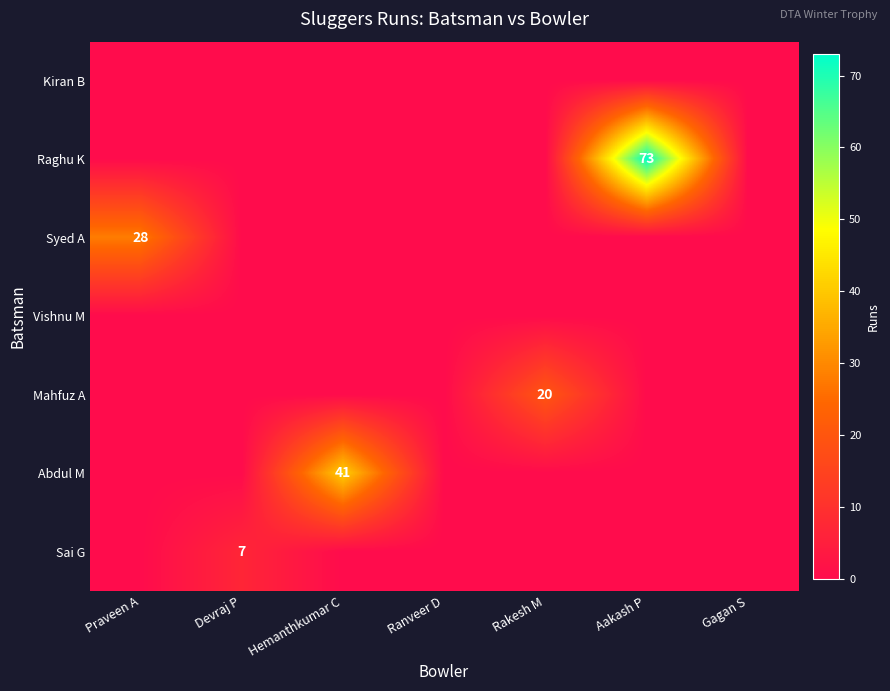

The value of Sai G at Devraj P is 7. True or false?

True